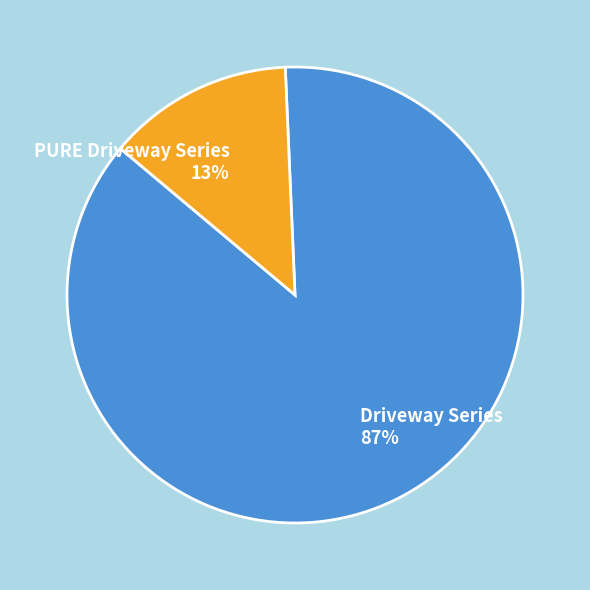

Which has a higher value, PURE Driveway Series 13% or Driveway Series 87%?

Driveway Series 87%